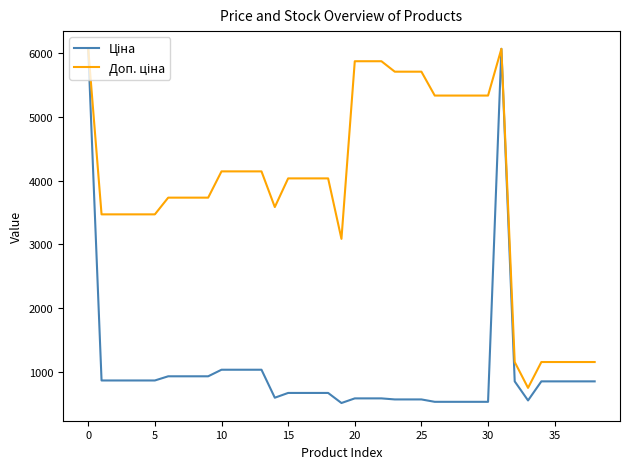

What is the minimum value shown in the chart?

514.7